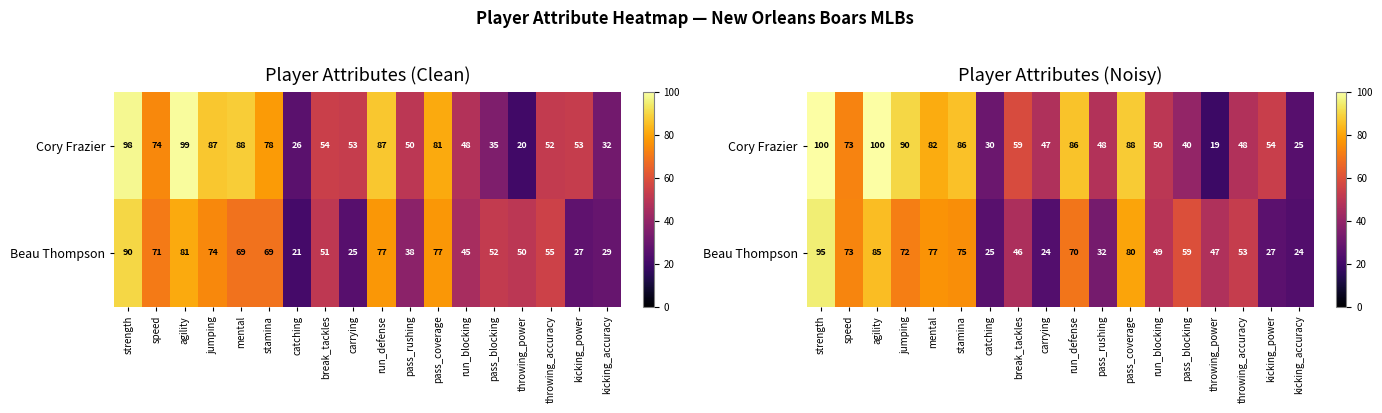

Rank the categories by Cory Frazier value from highest to lowest.

strength, agility, jumping, pass_coverage, run_defense, stamina, mental, speed, break_tackles, kicking_power, run_blocking, pass_rushing, throwing_accuracy, carrying, pass_blocking, catching, kicking_accuracy, throwing_power